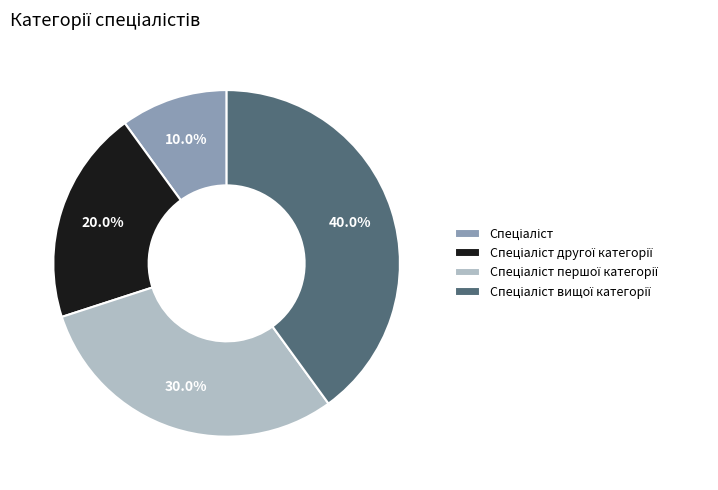

Is there a majority slice in this chart?

No